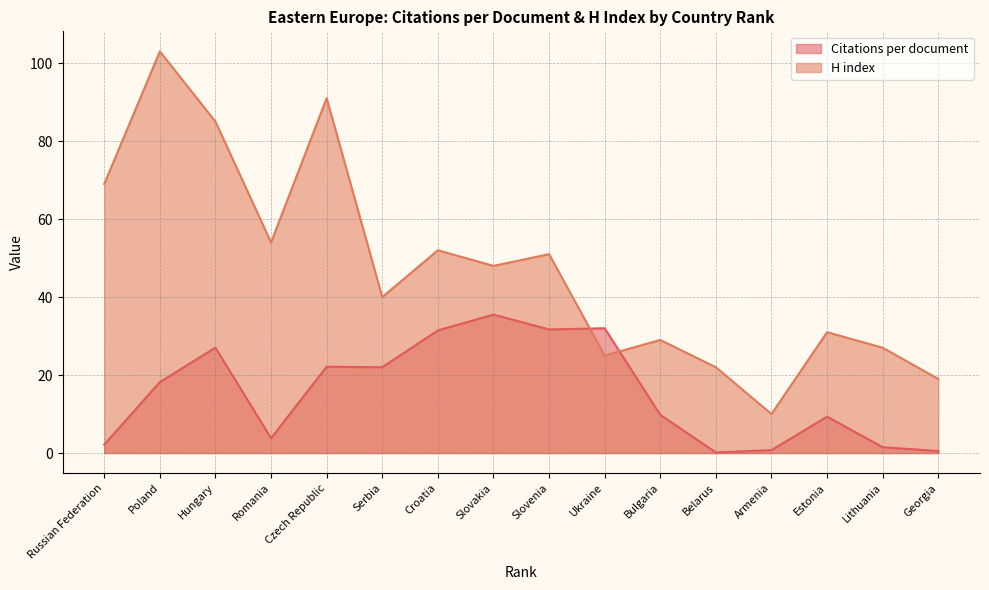

Which series changed the most between Ukraine and Lithuania?

Citations per document